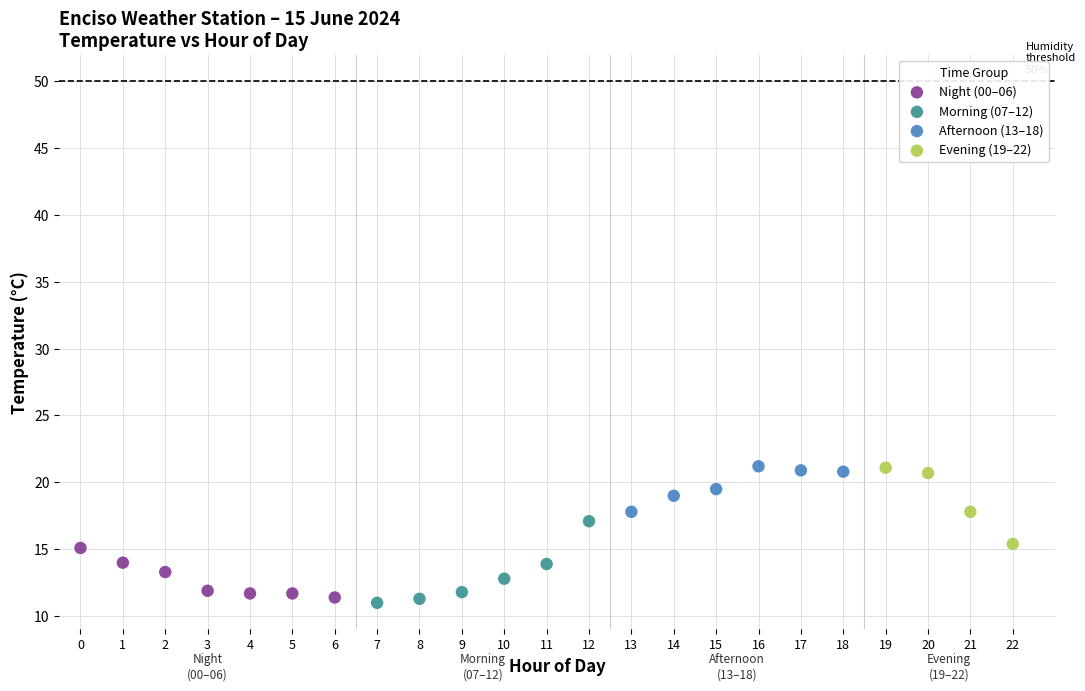

What are all the series names shown in the legend?

Night (00–06), Morning (07–12), Afternoon (13–18), Evening (19–22)